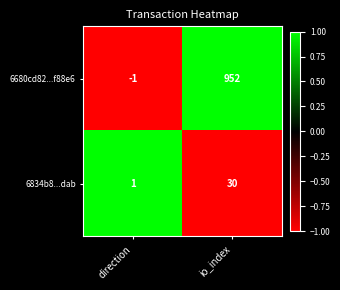

Reading left to right, transcribe all the data shown in this chart.

6680cd82...f88e6: direction=-1	io_index=952
6834b8...dab: direction=1	io_index=30